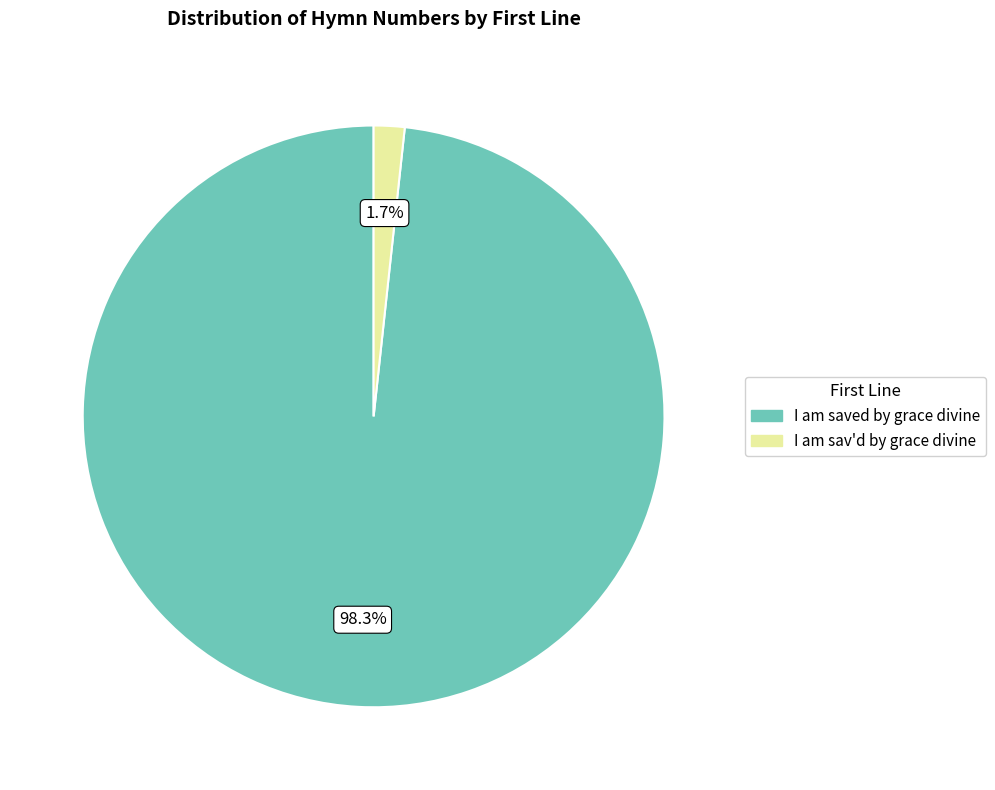

What percentage do I am sav'd by grace divine and I am saved by grace divine together represent?

100.0%